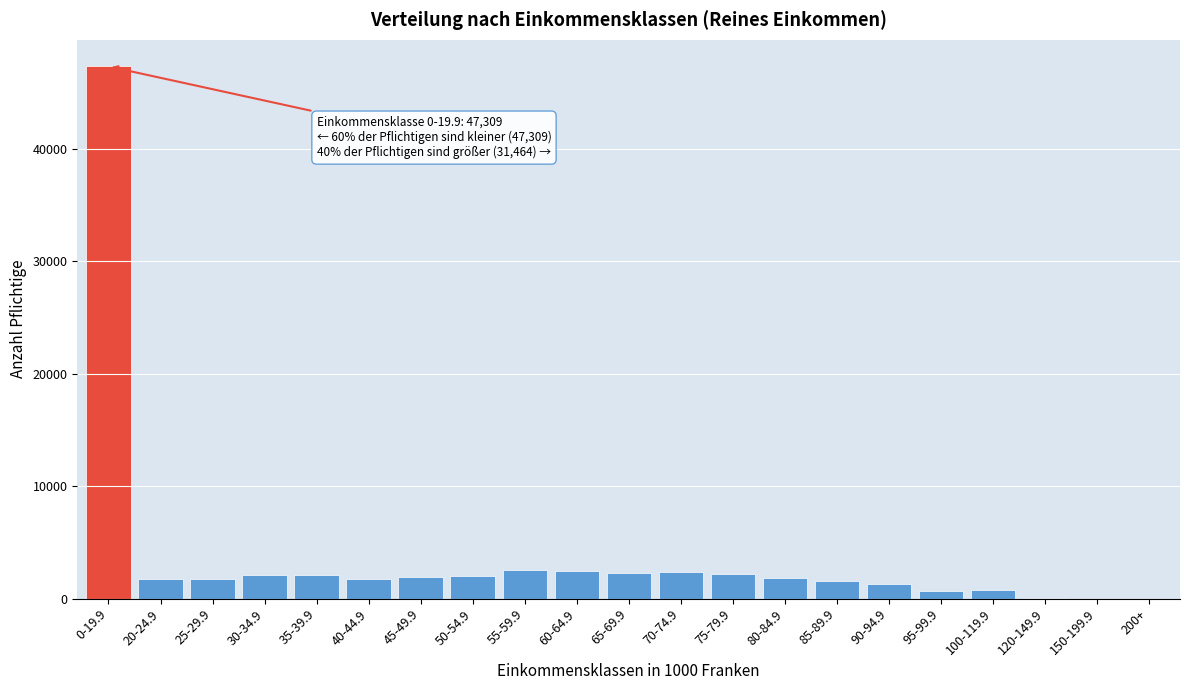

What is the sum of all values?

78773